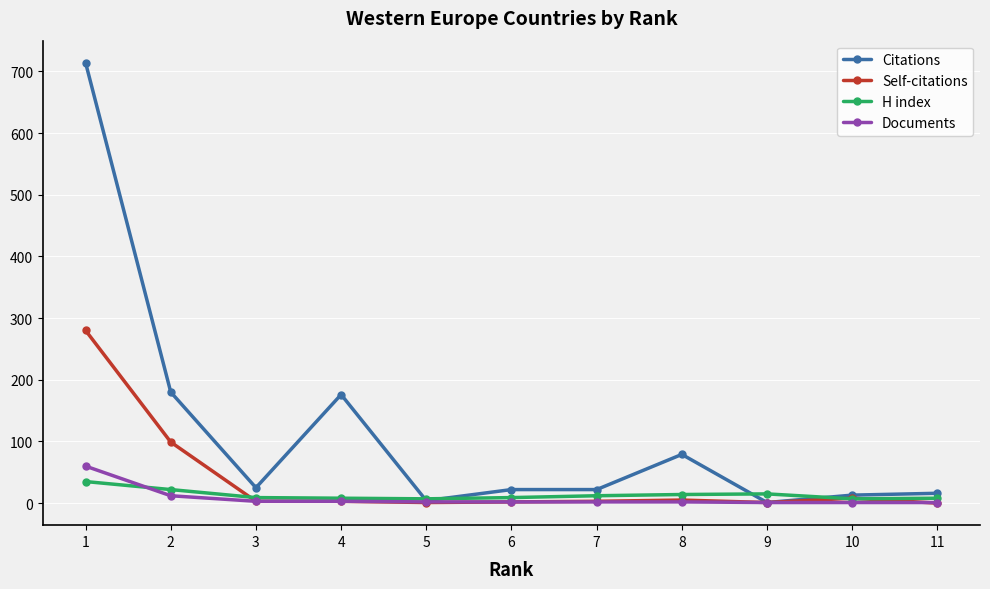

What is the total value across all series at 1?

1089